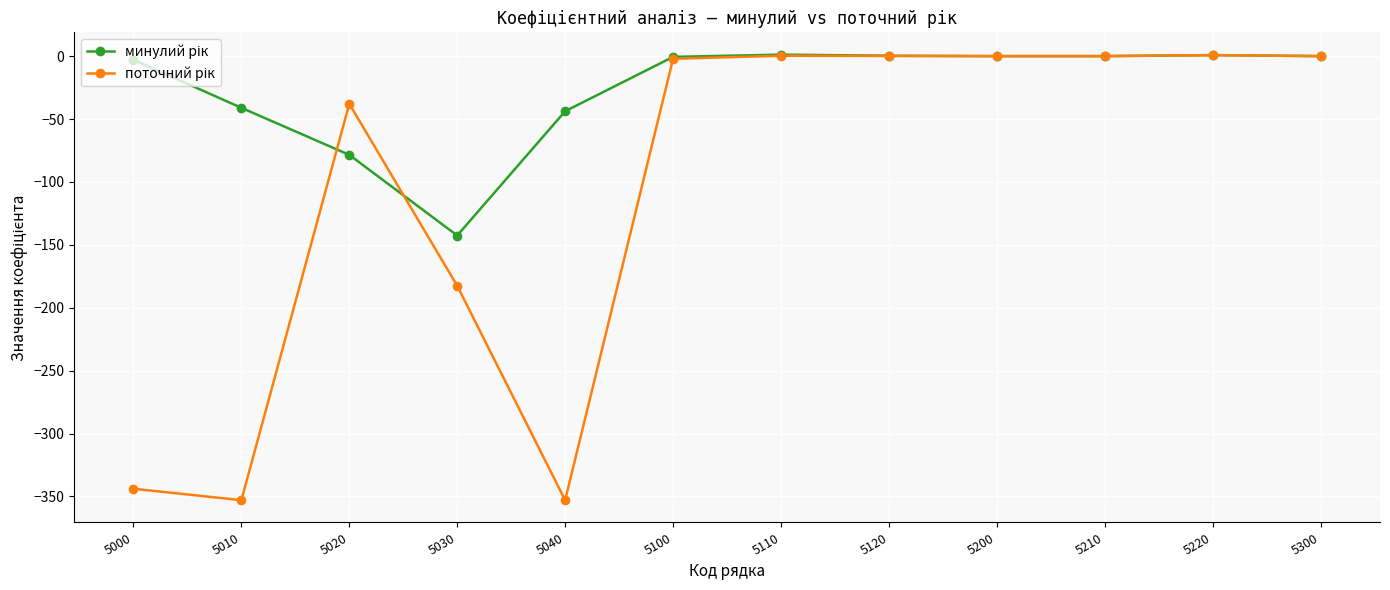

What is the minimum value shown in the chart?

-353.0